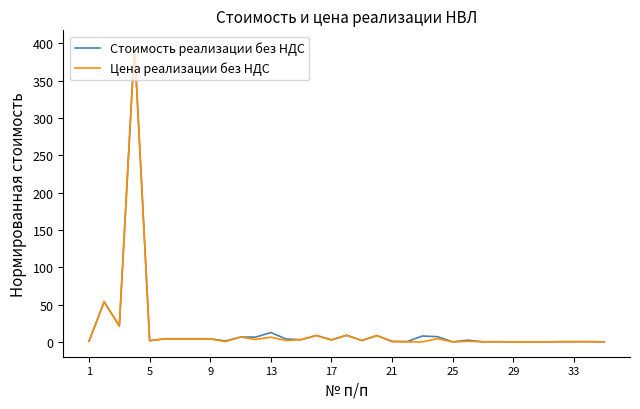

Which series has the widest spread of values?

Цена реализации без НДС